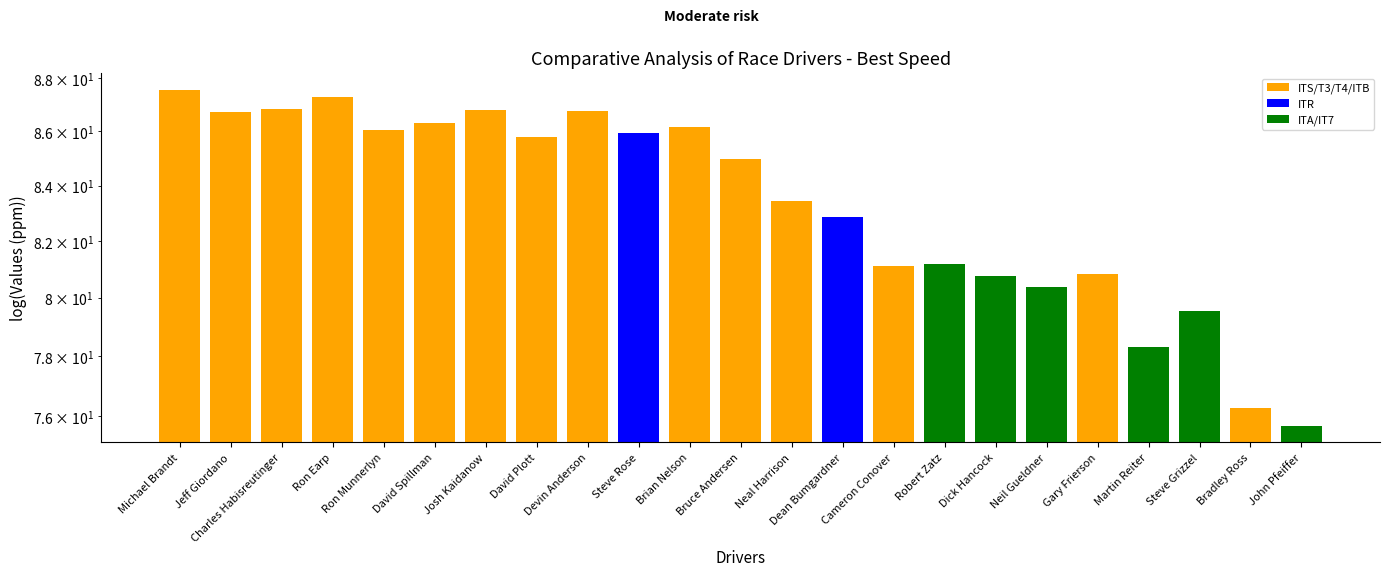

True or false: the data shows 32.4 at Josh Kaidanow.

False